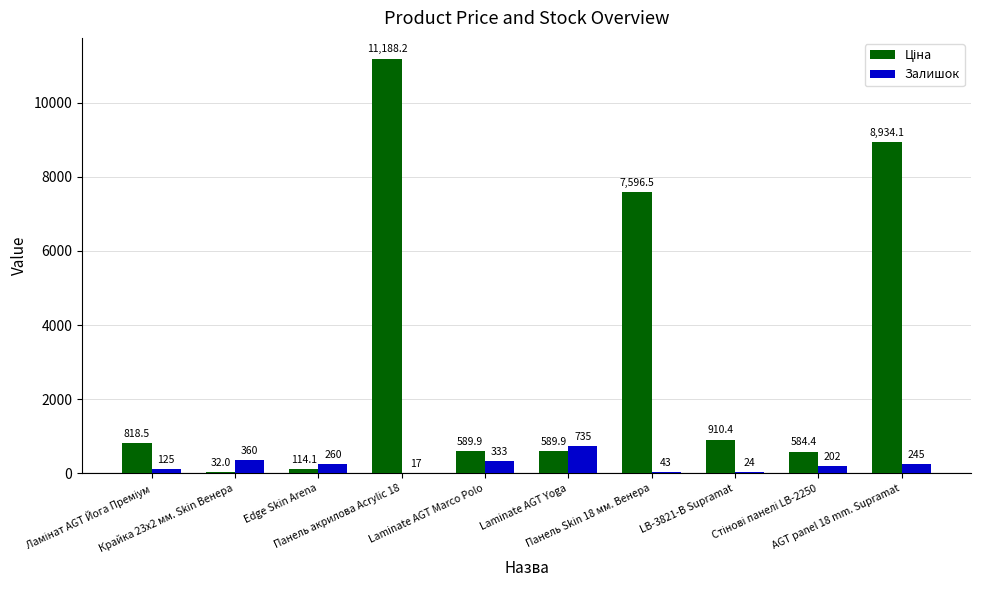

What is the sum of all Залишок values?

2344.0